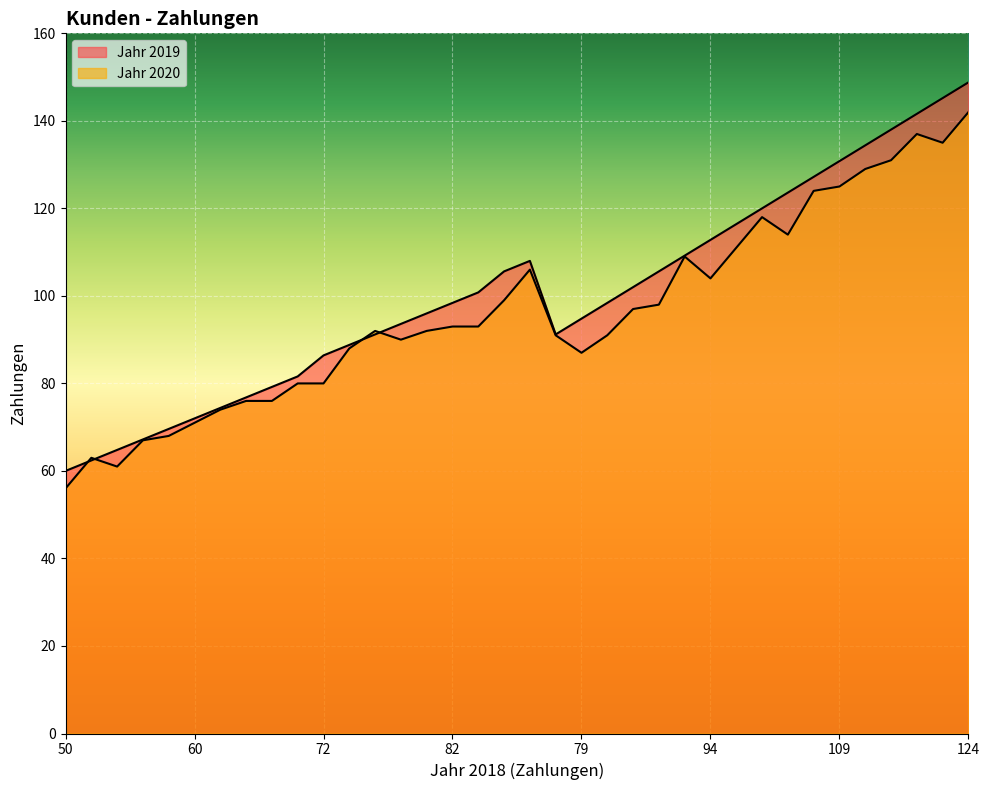

Where is the first local maximum for Jahr 2020?

52